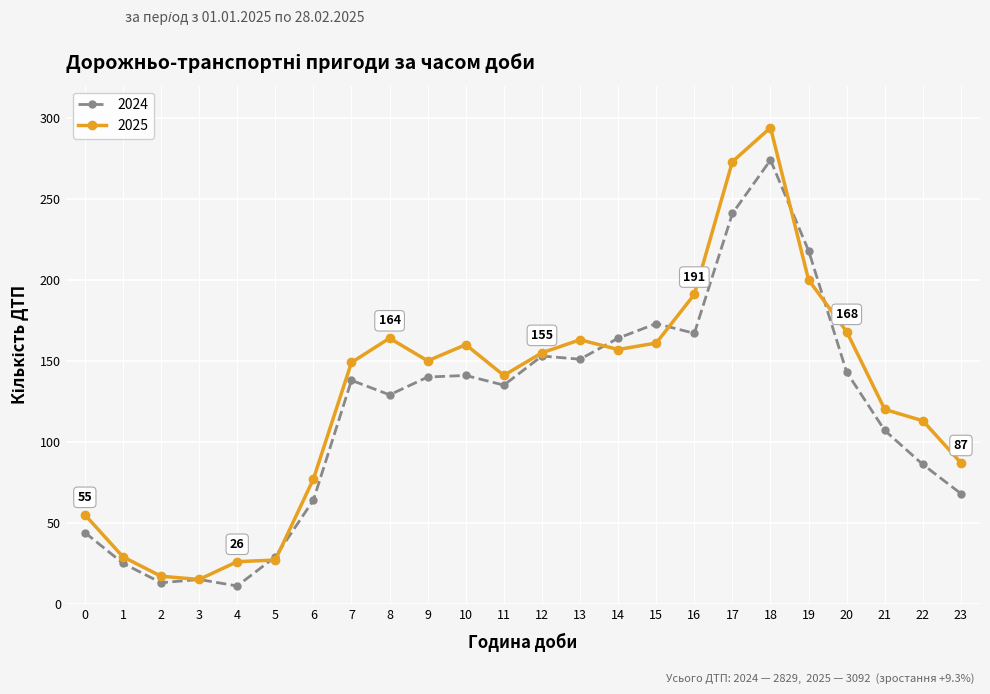

The 2025 series shows 210 at 12. True or false?

False